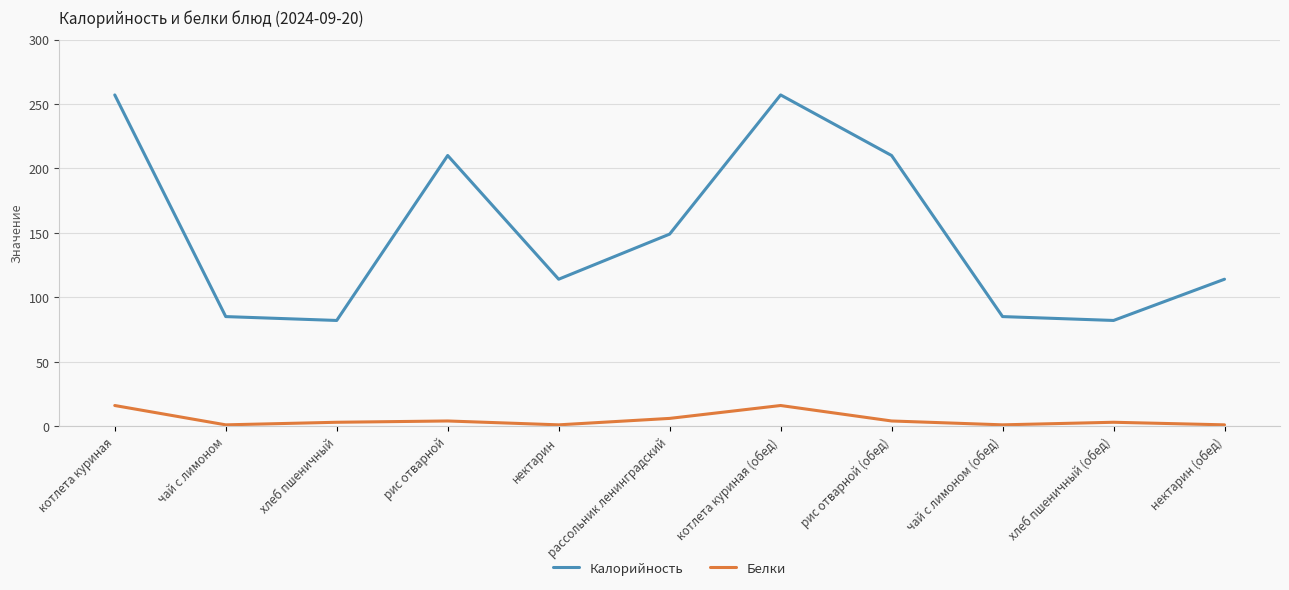

At рис отварной (обед), list the series in order from largest to smallest.

Калорийность, Белки